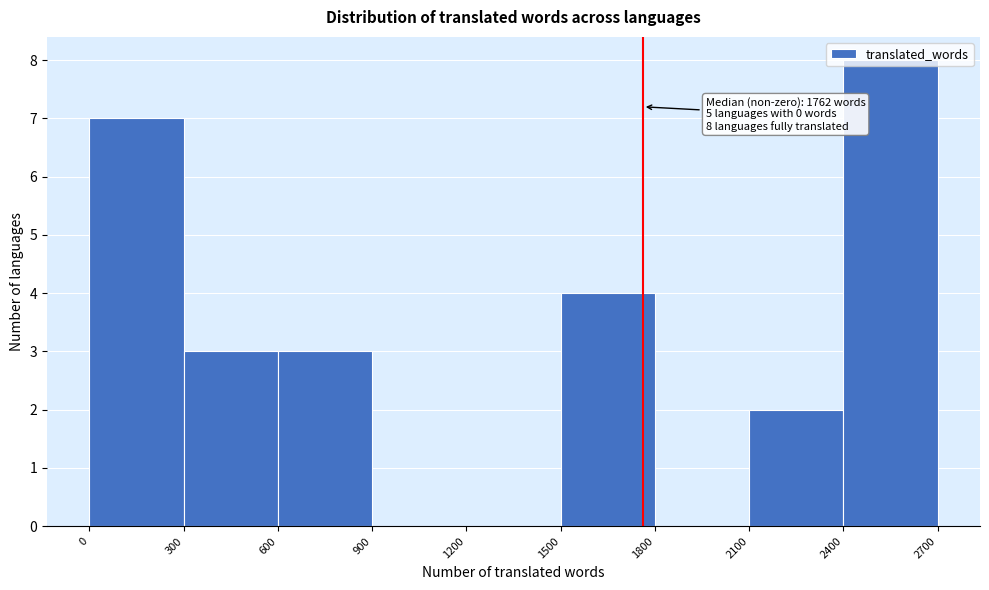

Over which range of the x-axis is the bar tallest?

2400 to 2700